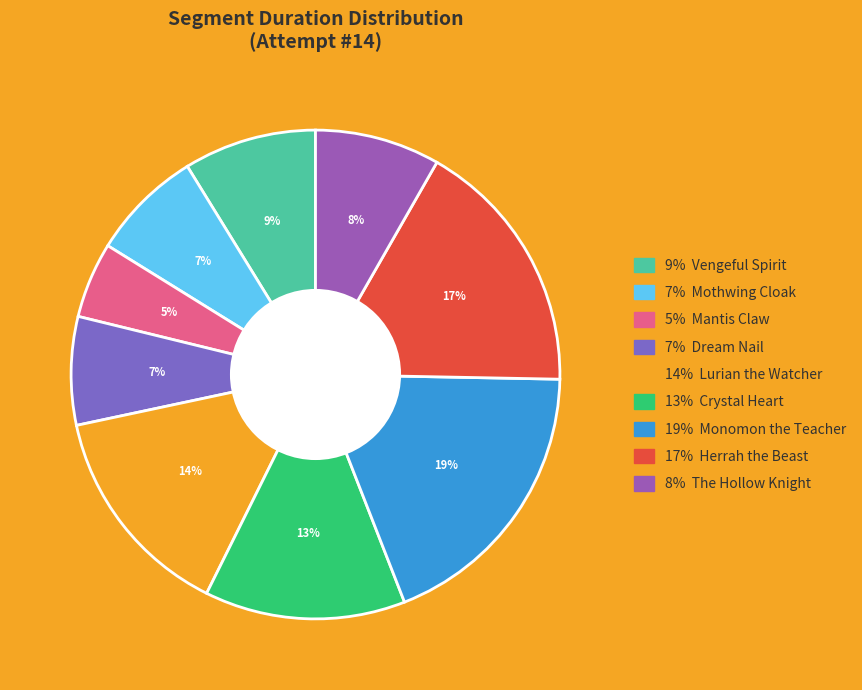

Rank the categories by value from highest to lowest.

Monomon the Teacher, Herrah the Beast, Lurian the Watcher, Crystal Heart, Vengeful Spirit, The Hollow Knight, Mothwing Cloak, Dream Nail, Mantis Claw